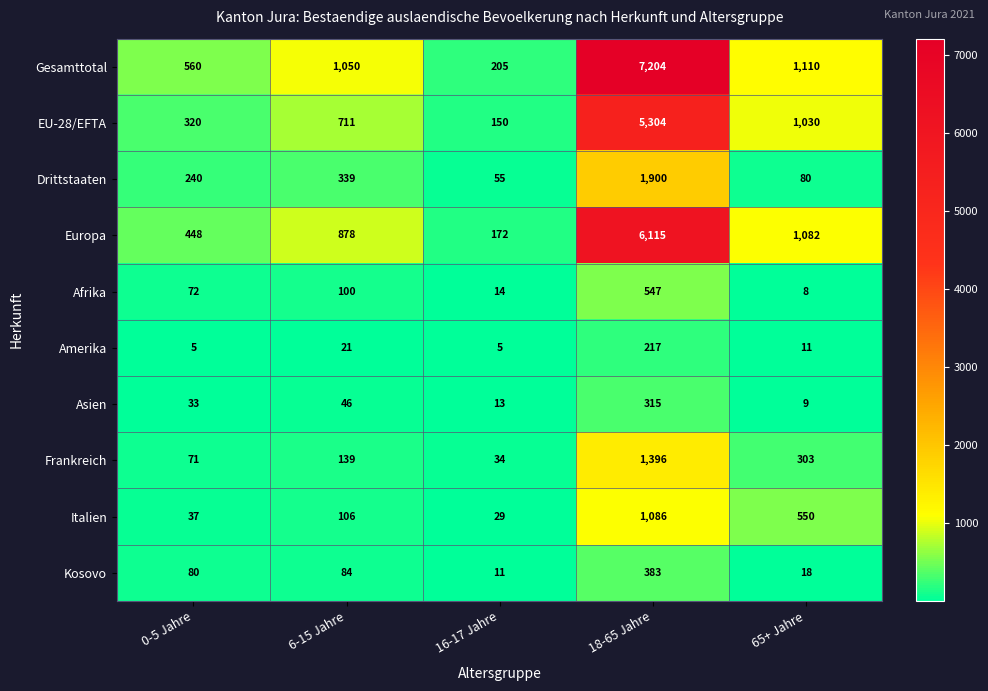

What is the sum of all EU-28/EFTA values?

7515